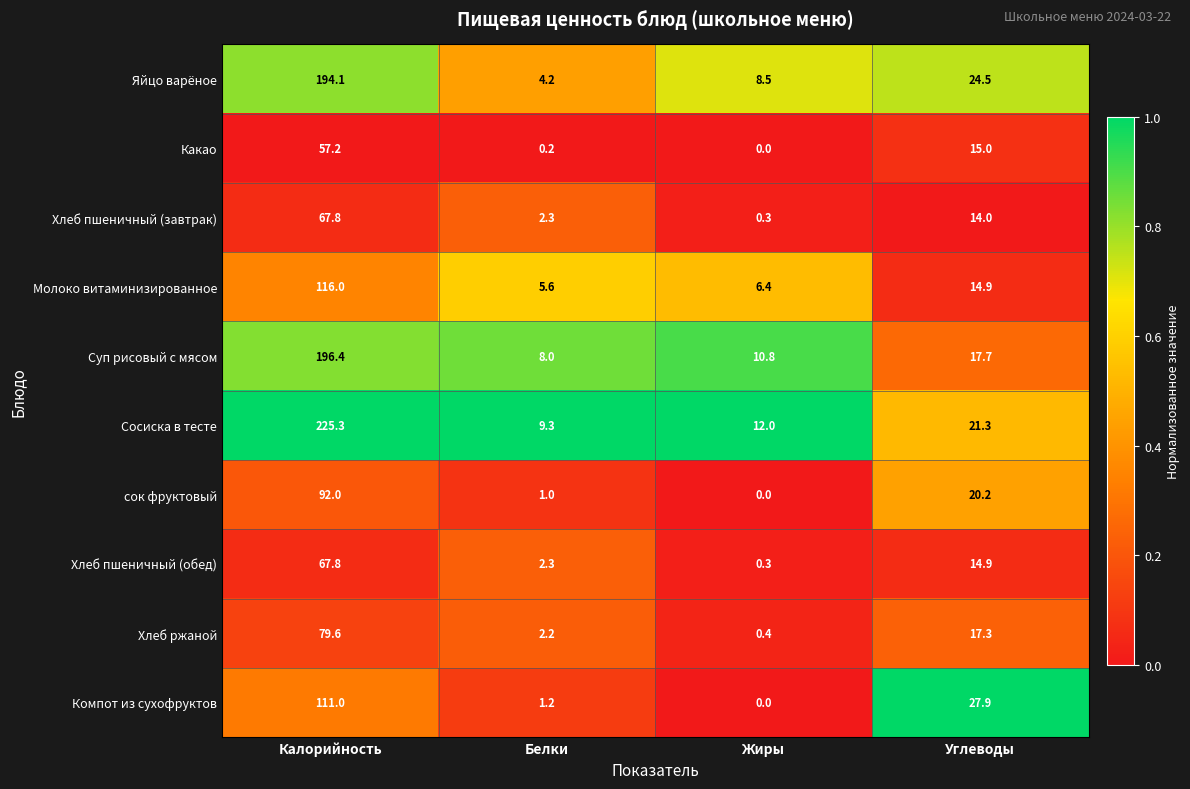

Which series has the largest total across all categories?

Сосиска в тесте